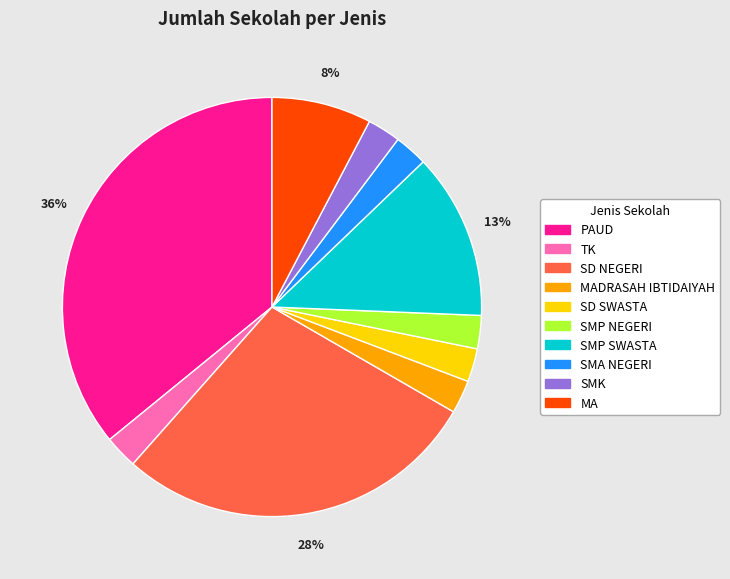

To the nearest percent, what is the difference between the MA and TK slice percentages?

5%